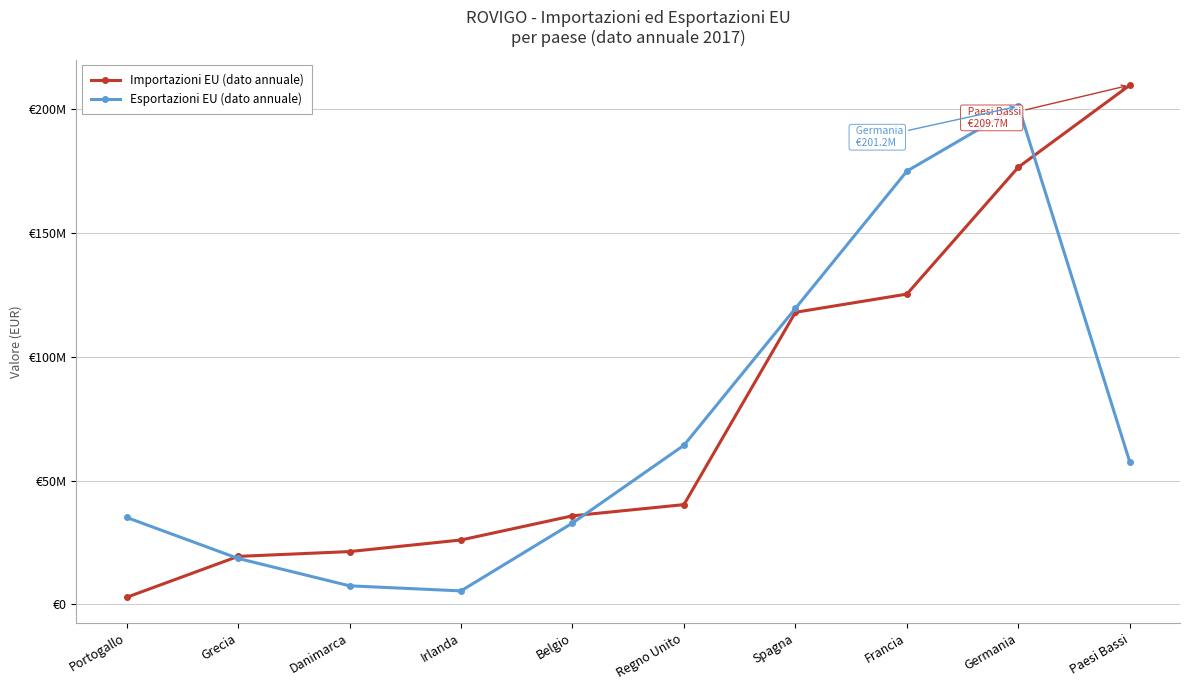

What are all the series names shown in the legend?

Importazioni EU (dato annuale), Esportazioni EU (dato annuale)